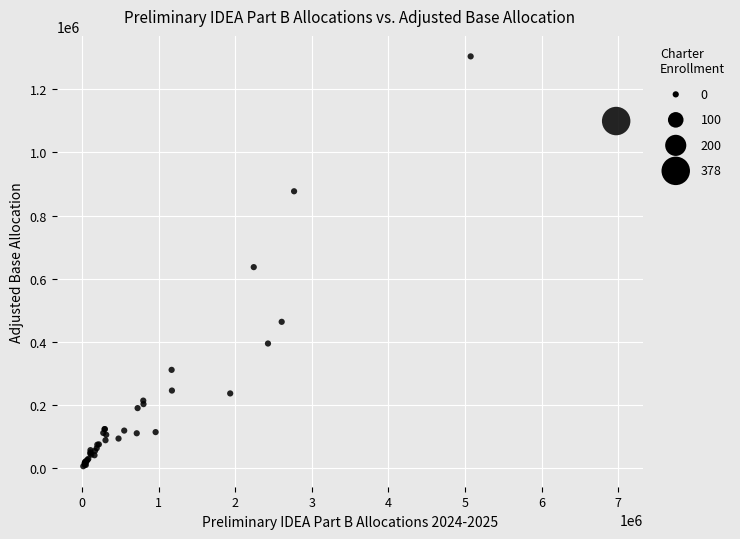

What Y value in the scatter plot is closest to 655242?

636830